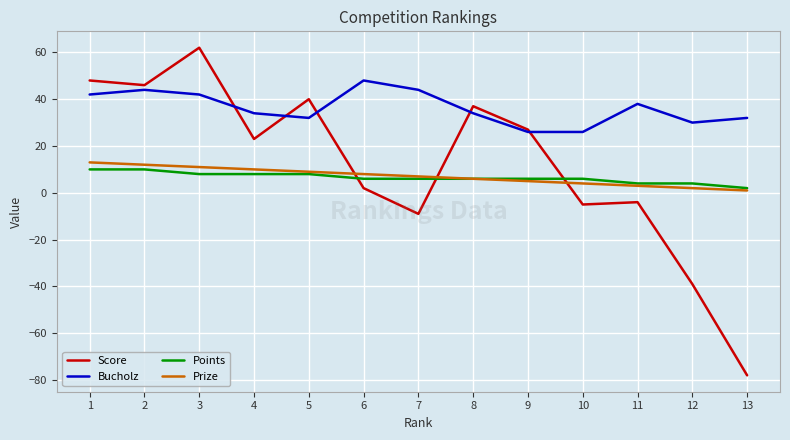

The Prize series shows 12 at 7. True or false?

False